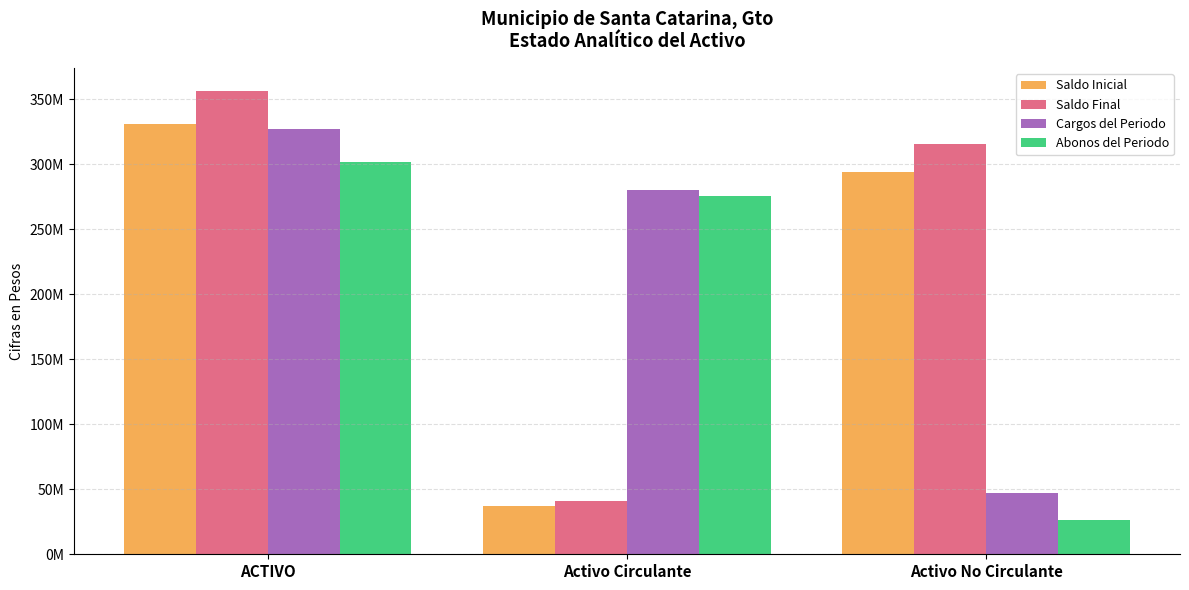

Which series has the largest total across all categories?

Saldo Final